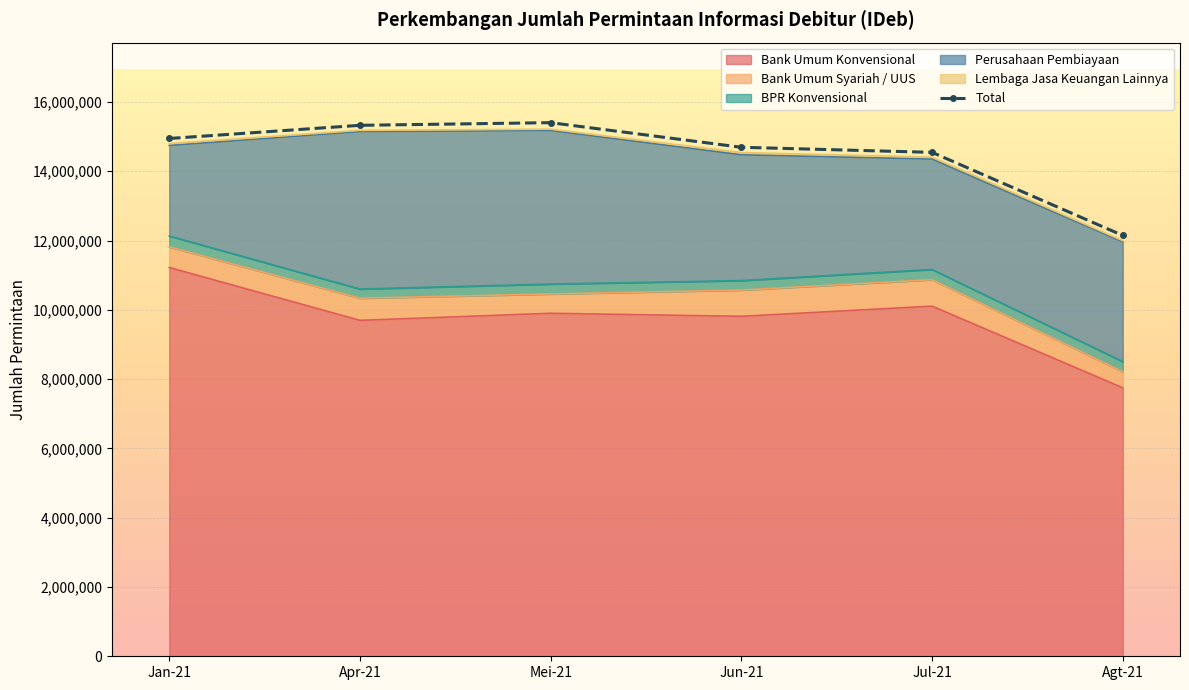

Reading left to right, what are all the values shown in this chart?

14946488	15326750	15403179	14692641	14546181	12147050